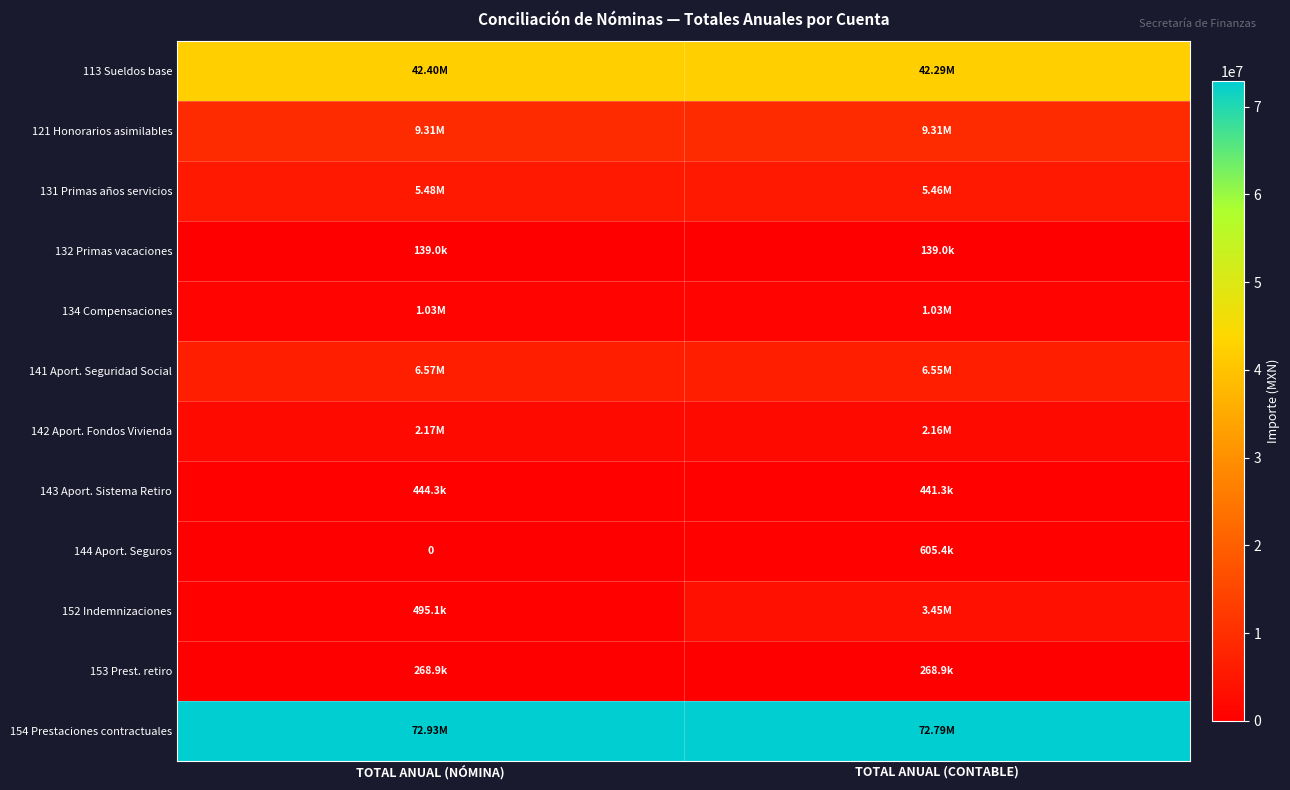

What is the difference between the highest and lowest values at TOTAL ANUAL (NÓMINA)?

72927949.0